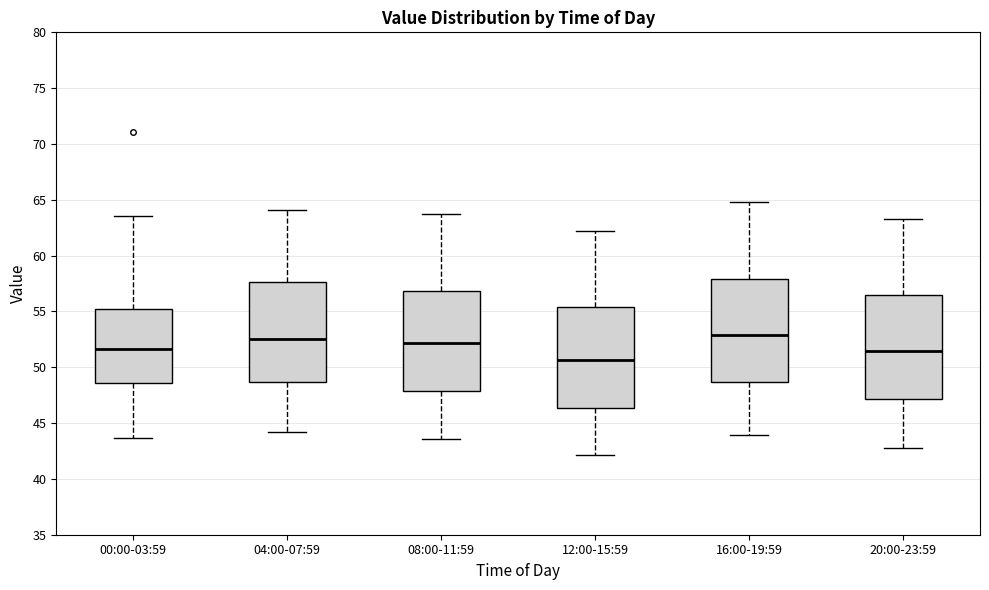

Reading left to right, read every box against the y-axis: the position of its median line, the range the box covers, and the ends of its whiskers. The values are not printed on the chart, so give them approximately, as read against the axis.

00:00-03:59: median 51.5, box 48.5 to 55.0, whiskers 43.5 to 63.5
04:00-07:59: median 52.5, box 48.5 to 57.5, whiskers 44.0 to 64.0
08:00-11:59: median 52.0, box 48.0 to 57.0, whiskers 43.5 to 63.5
12:00-15:59: median 50.5, box 46.5 to 55.5, whiskers 42.0 to 62.0
16:00-19:59: median 53.0, box 48.5 to 58.0, whiskers 44.0 to 65.0
20:00-23:59: median 51.5, box 47.0 to 56.5, whiskers 43.0 to 63.5